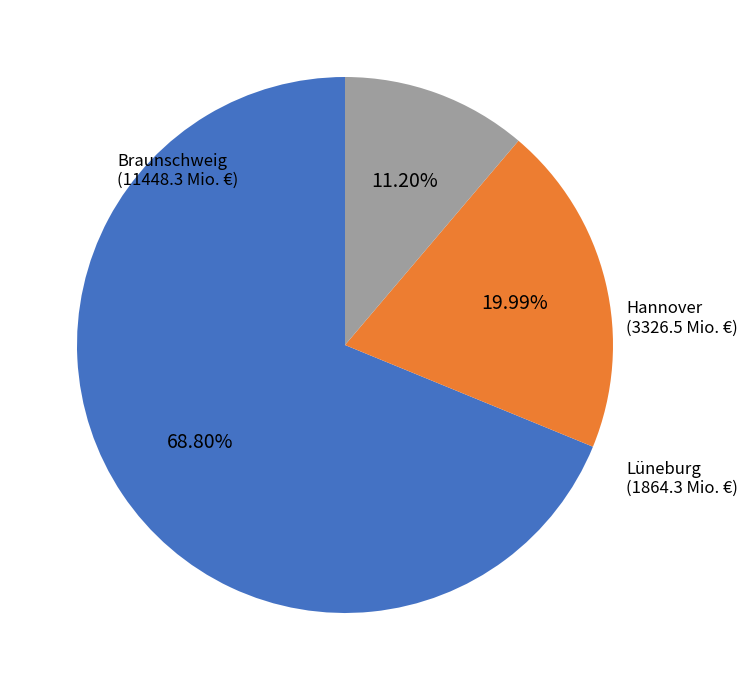

Is there any slice that represents more than half of the pie?

Yes